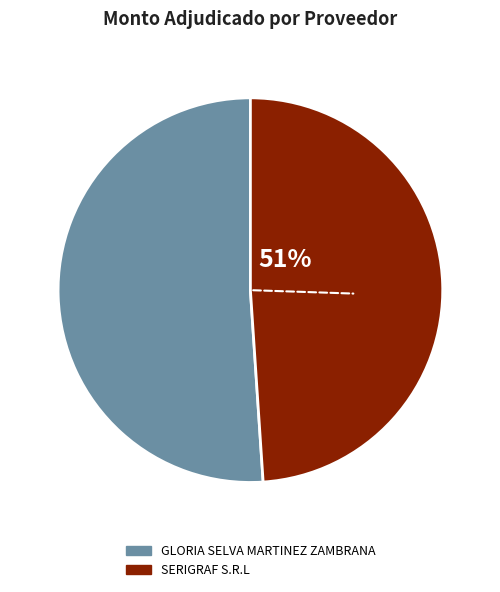

To the nearest percent, what is the difference between the largest and smallest slice percentages?

2%